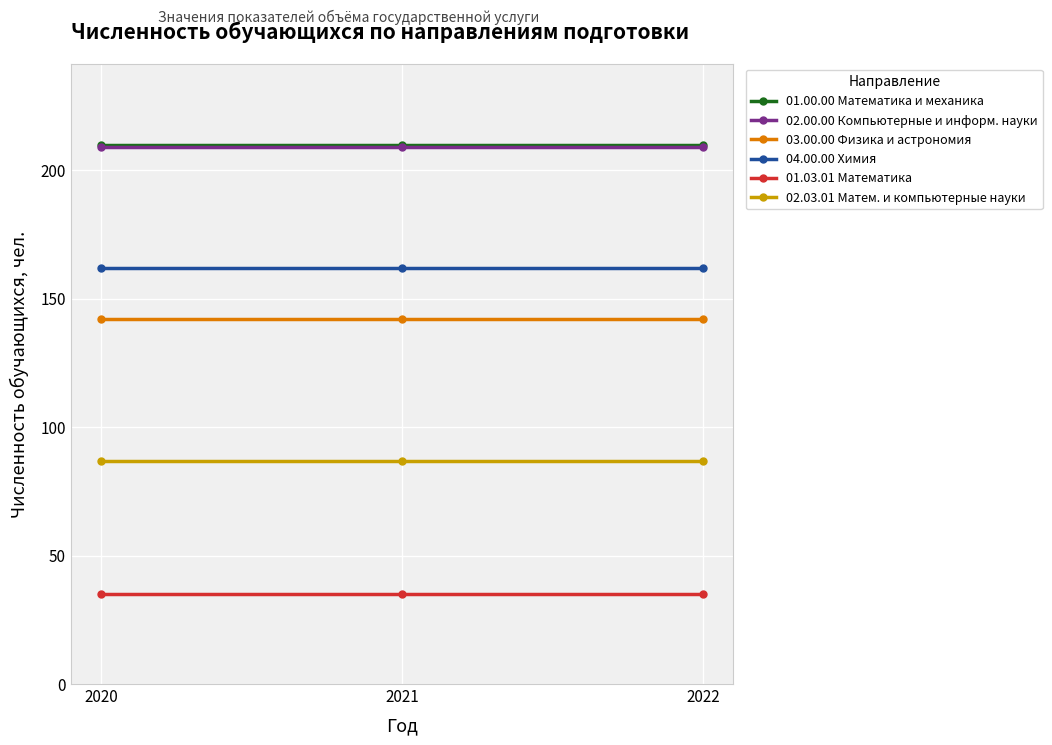

Count the number of categories in the chart.

3